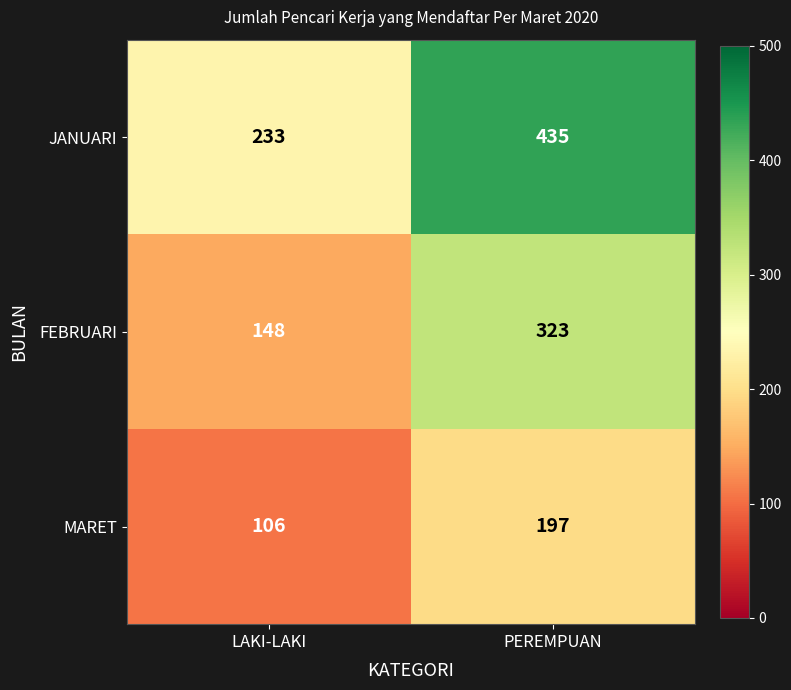

Is the value of FEBRUARI at PEREMPUAN greater than the value of MARET at LAKI-LAKI?

Yes